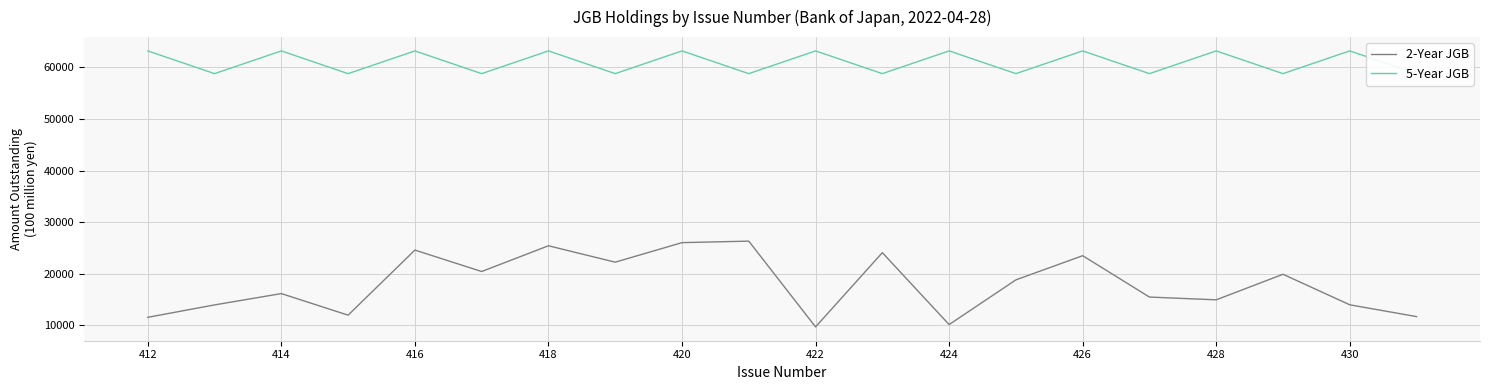

True or false: 2-Year JGB and 5-Year JGB cross at least once.

False